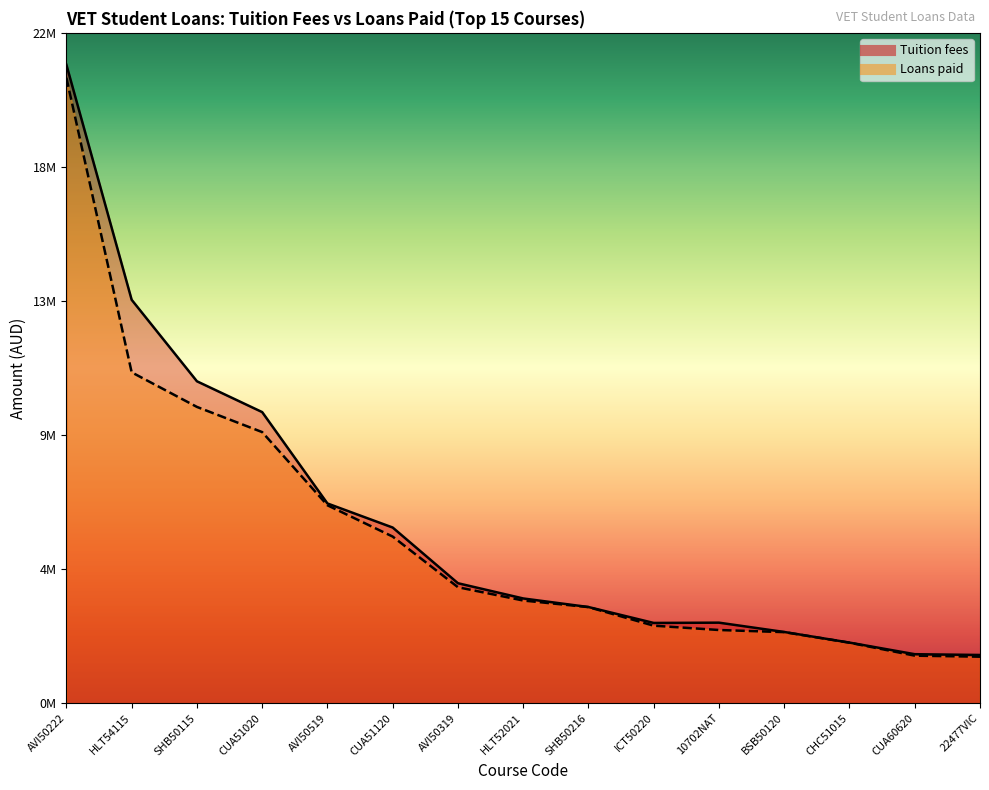

Is the value of Tuition fees at ICT50220 greater than the value of Loans paid at SHB50216?

No